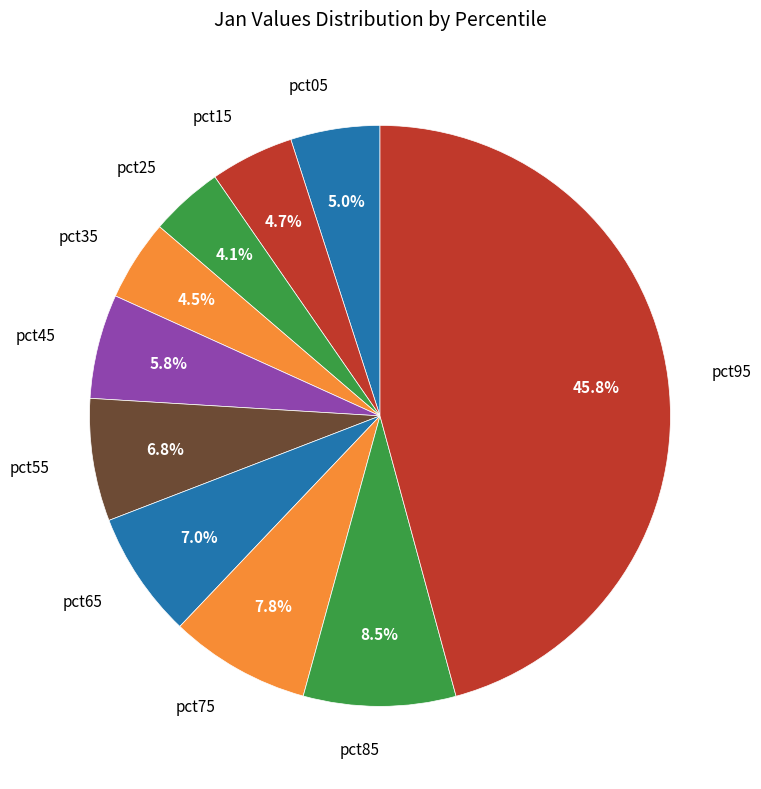

To the nearest percent, what is the difference between the pct45 and pct85 slice percentages?

3%